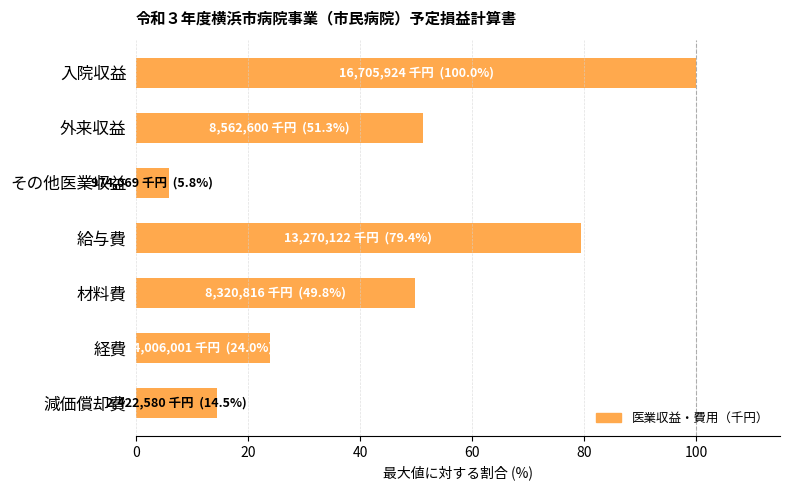

Rank the categories by value from highest to lowest.

入院収益, 給与費, 外来収益, 材料費, 経費, 減価償却費, その他医業収益